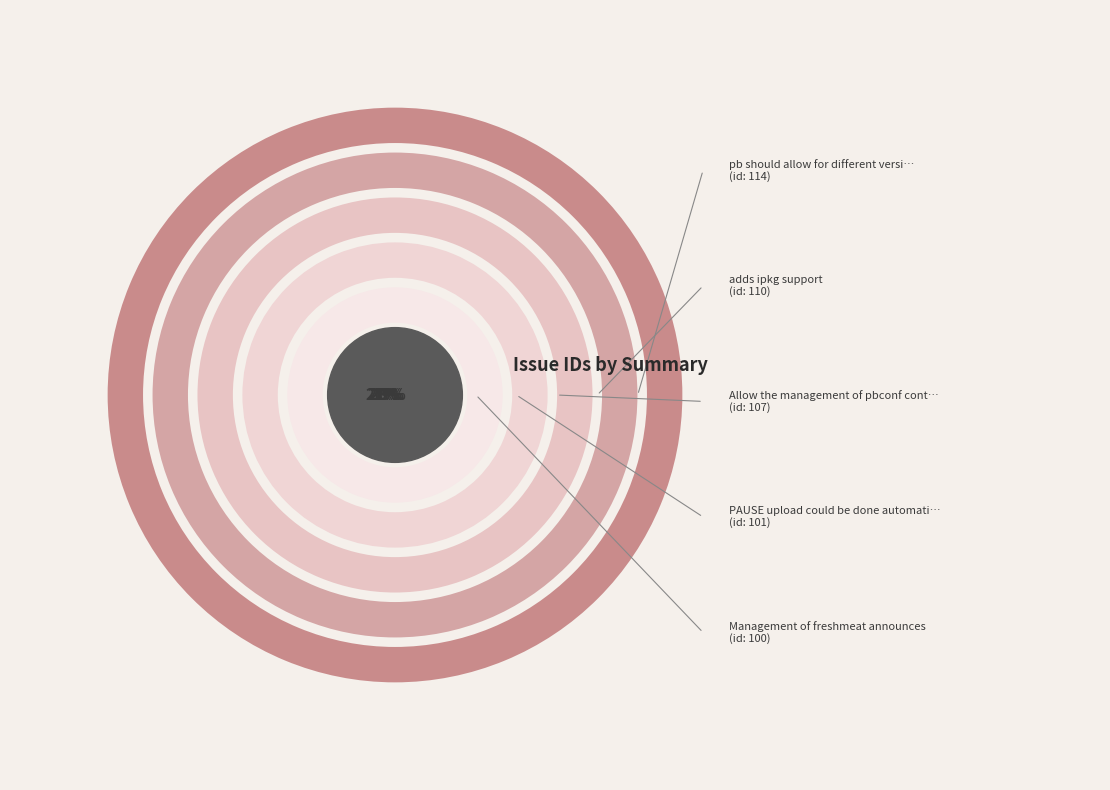

What is the change in value from PAUSE upload could be done automatically to Allow the management of pbconf content?

+6